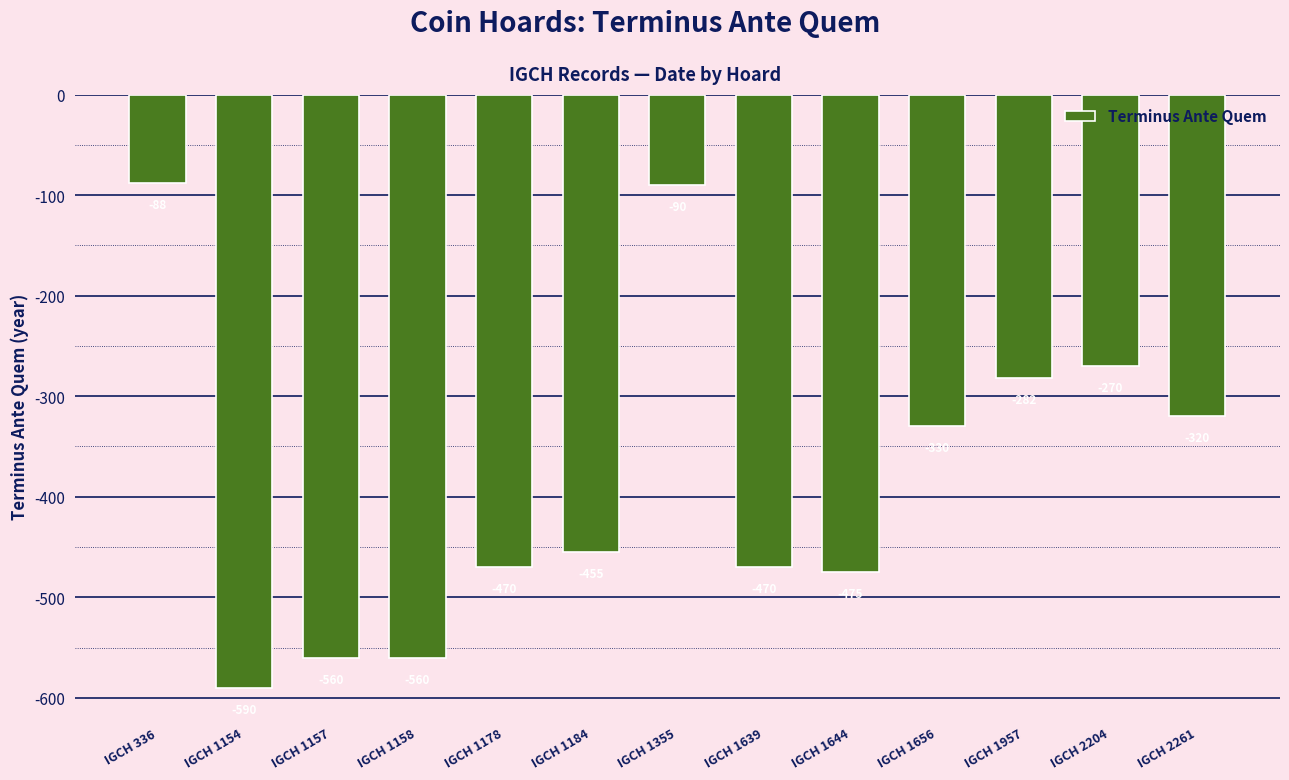

What is the average value?

-382